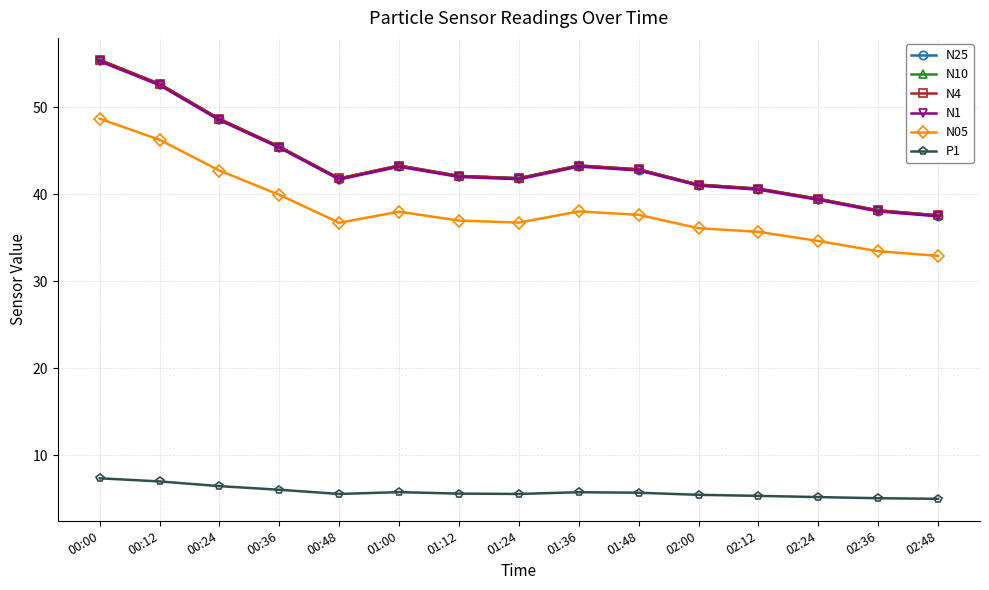

What is the average value of the N25 series?

43.6